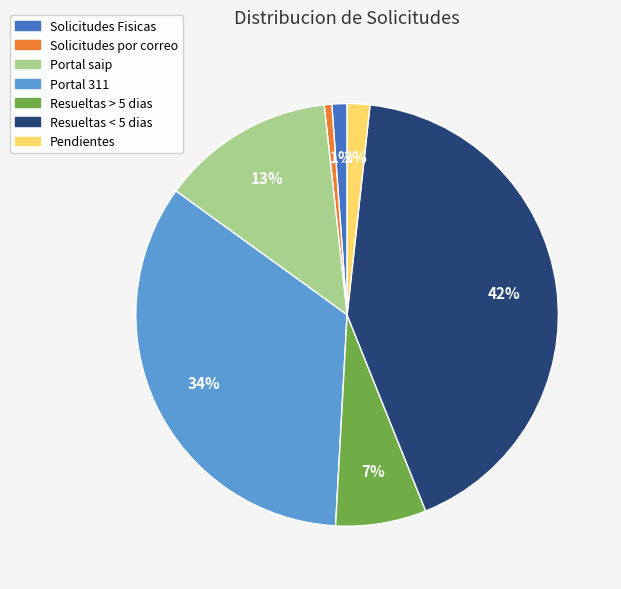

What percentage is the Resueltas > 5 dias slice, to the nearest percent?

7%